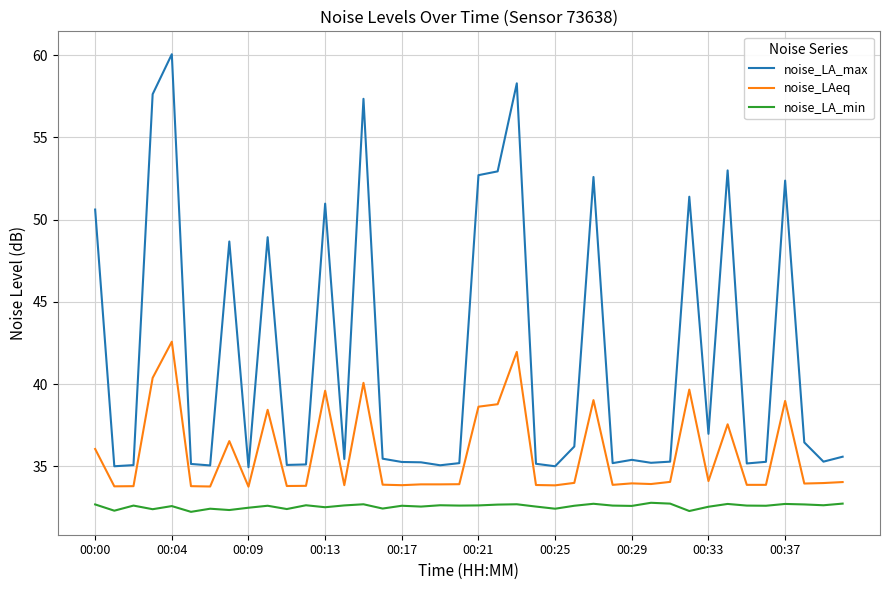

What is the smallest value displayed?

32.2